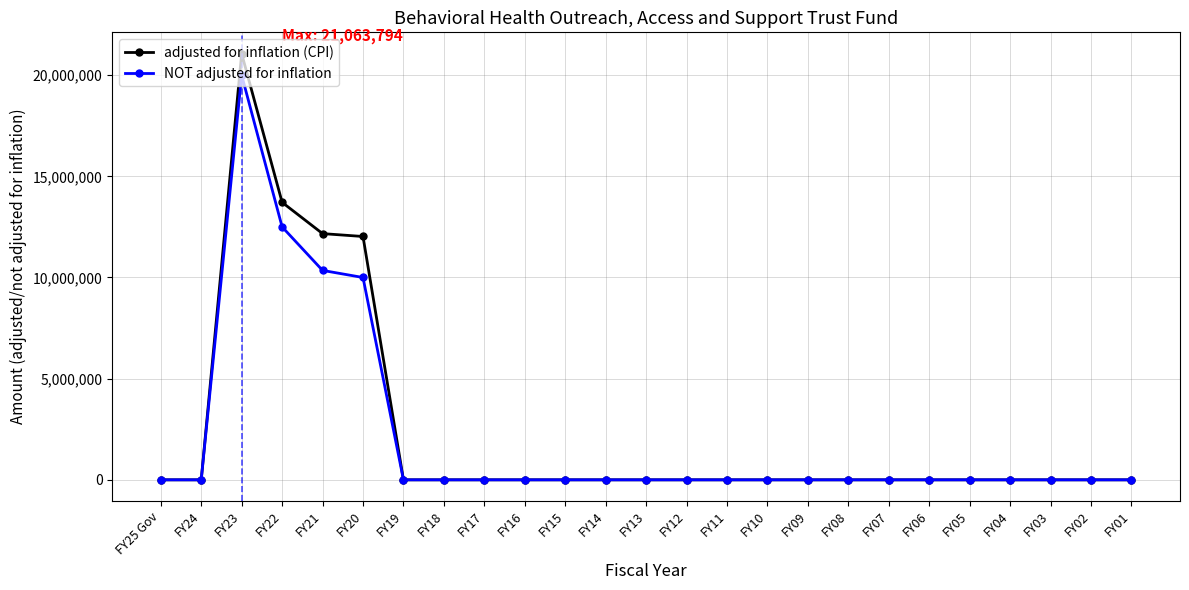

At which category does the chart reach its peak across all series?

FY23